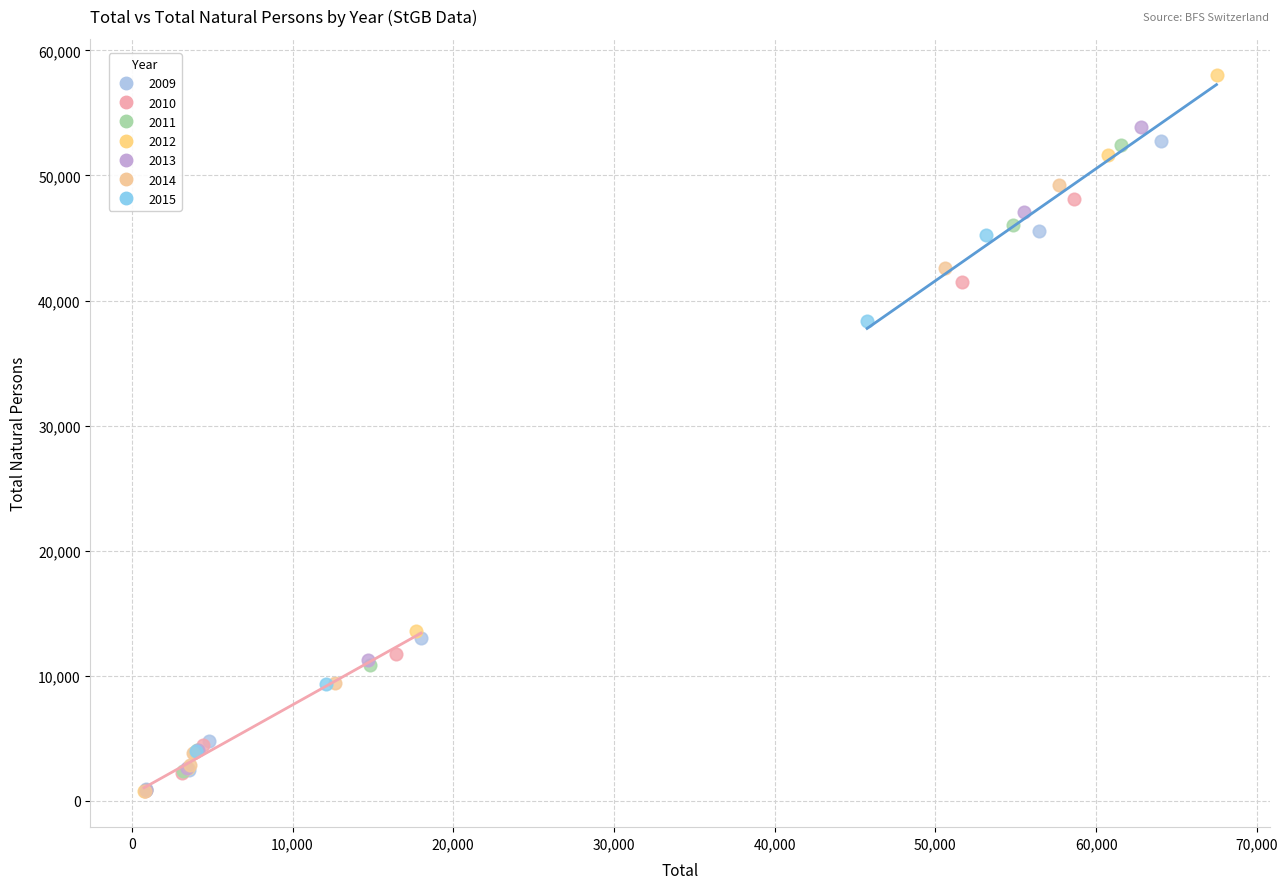

Which series has the widest spread of Y values?

2012